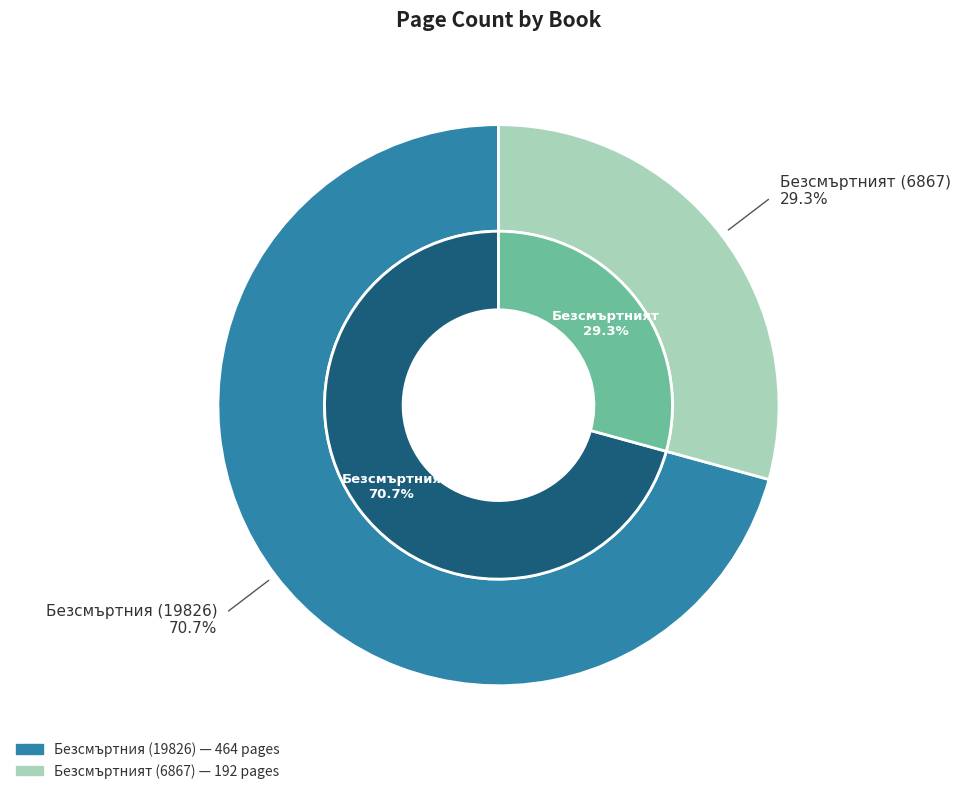

Which has a higher value, Безсмъртния (19826) or Безсмъртният (6867)?

Безсмъртния (19826)